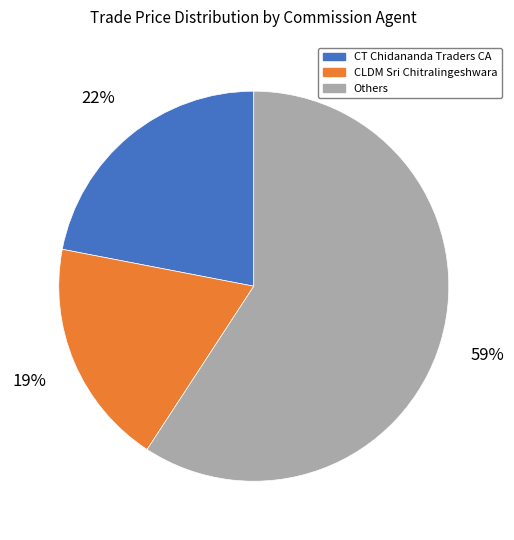

Does any single category account for the majority?

Yes